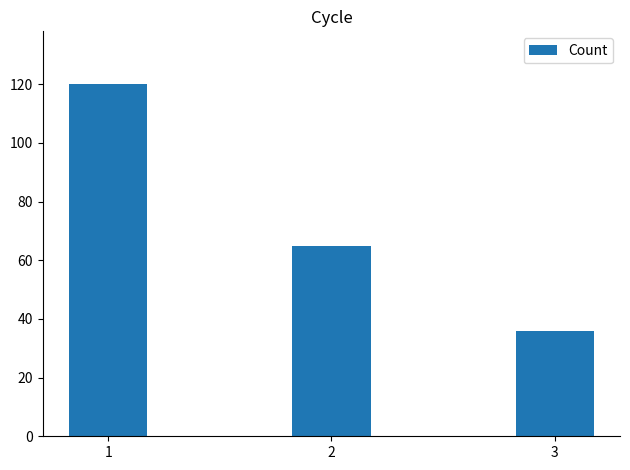

How many values are below 65?

1